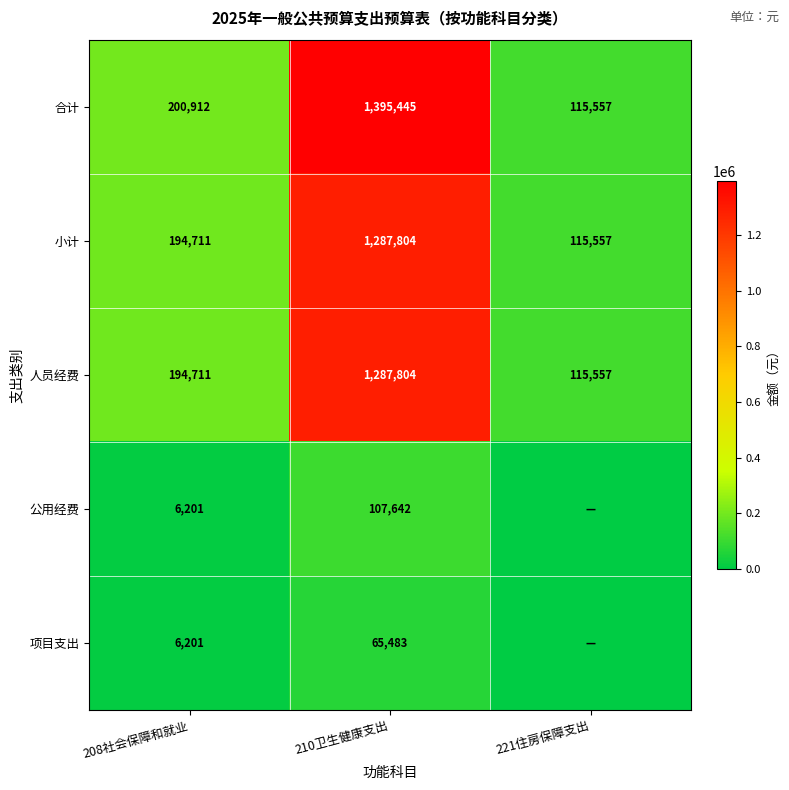

Is the value of 项目支出 at 210卫生健康支出 greater than the value of 人员经费 at 208社会保障和就业?

No